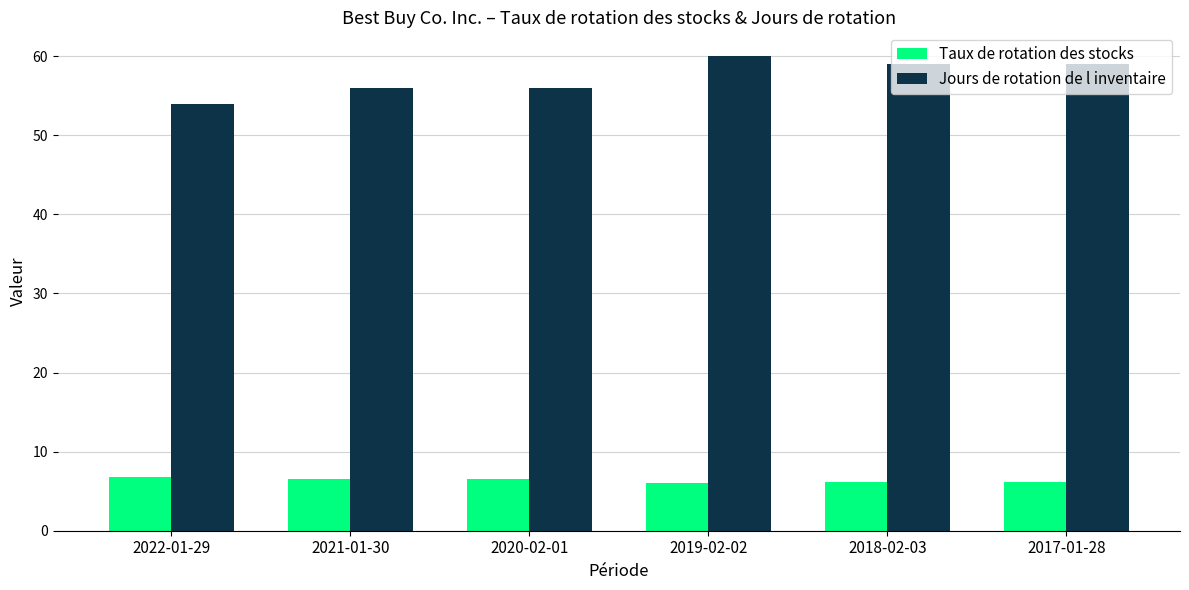

Count the number of data series in this chart.

2